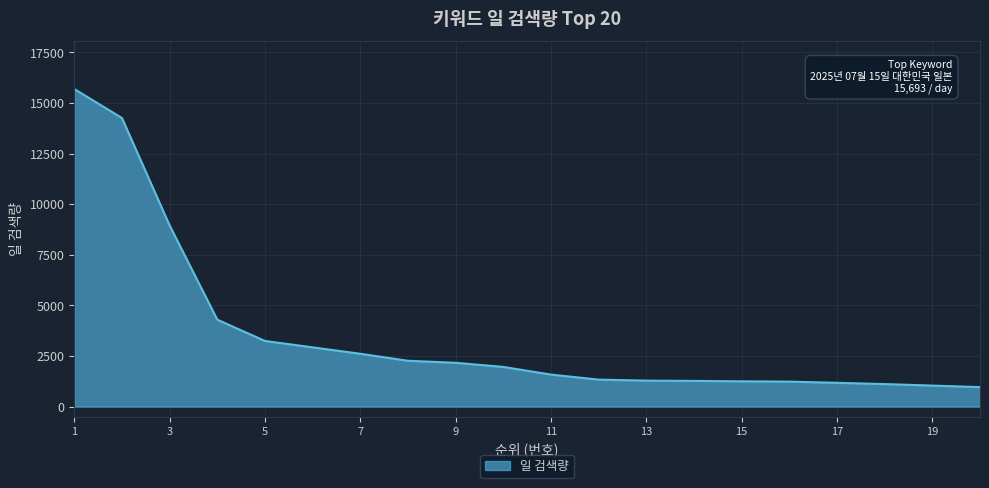

What is the maximum value shown in the chart?

15693.0